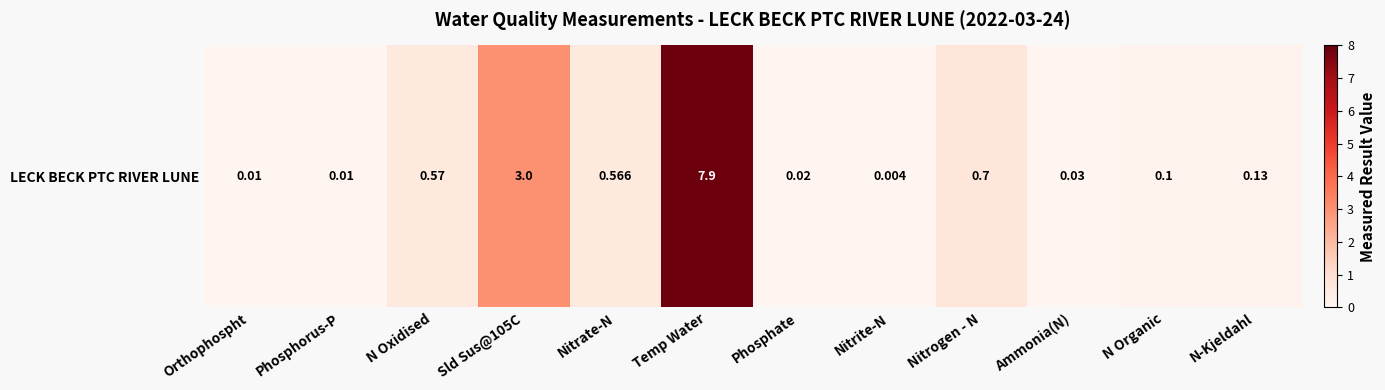

Reading right to left, transcribe all the data shown in this chart.

0.1	0.1	0.0	0.7	0.0	0.0	7.9	0.6	3.0	0.6	0.0	0.0